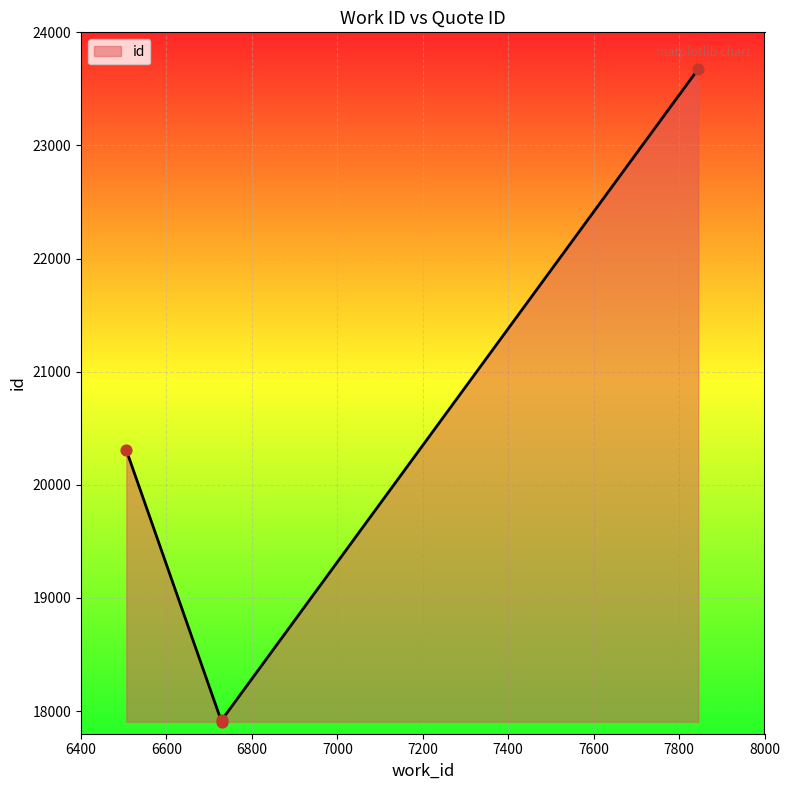

What is the change in value from 6729 to 7845?

+5771